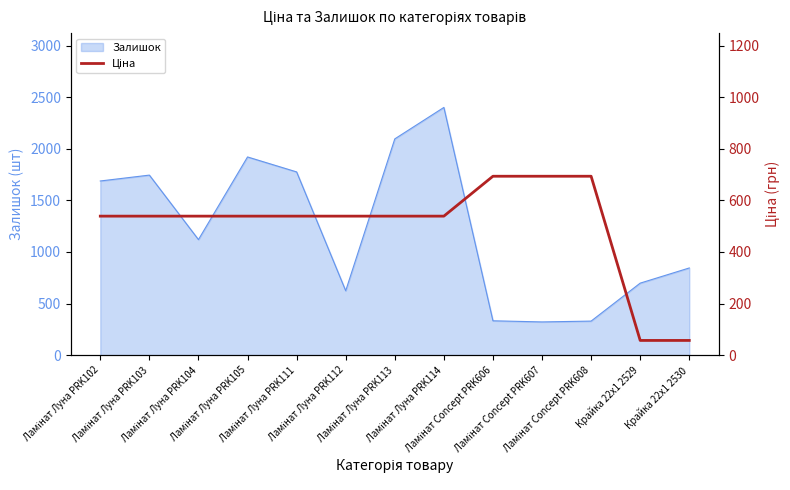

What is the minimum value for Залишок?

322